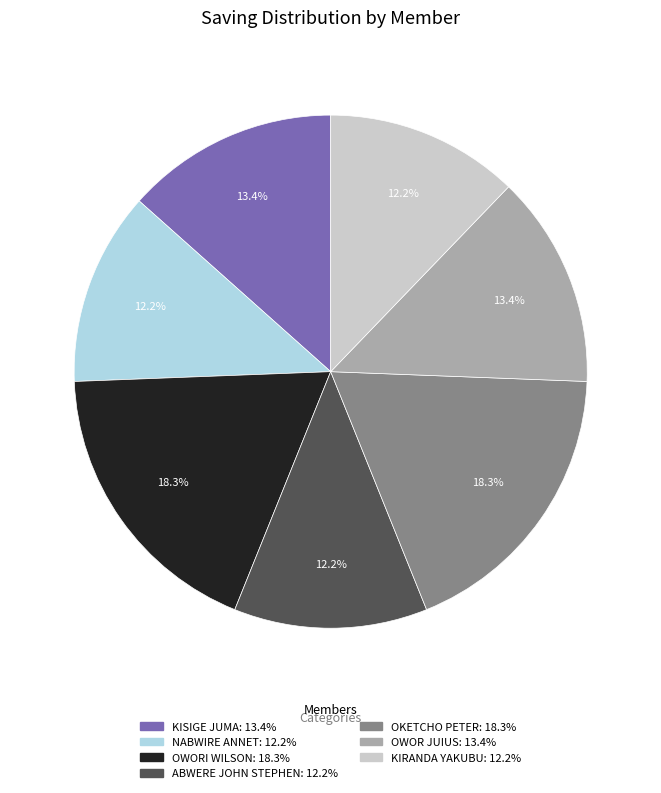

Between NABWIRE ANNET and OKETCHO PETER, which is larger?

OKETCHO PETER